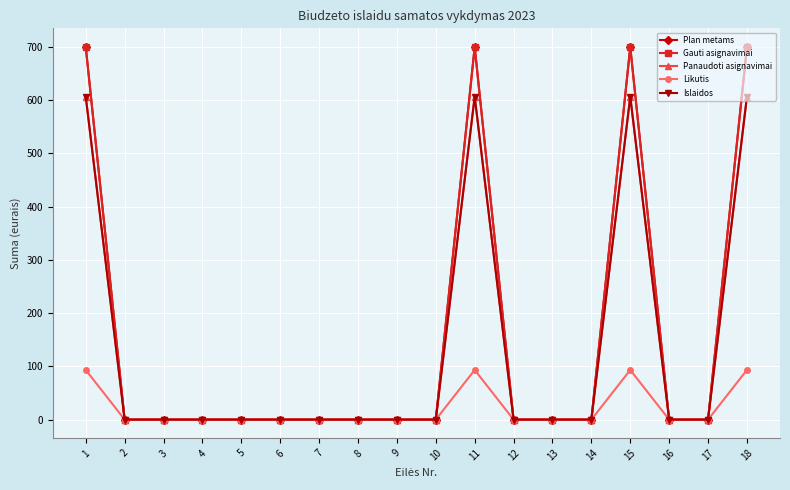

Is this an area chart (filled region under the line)?

No